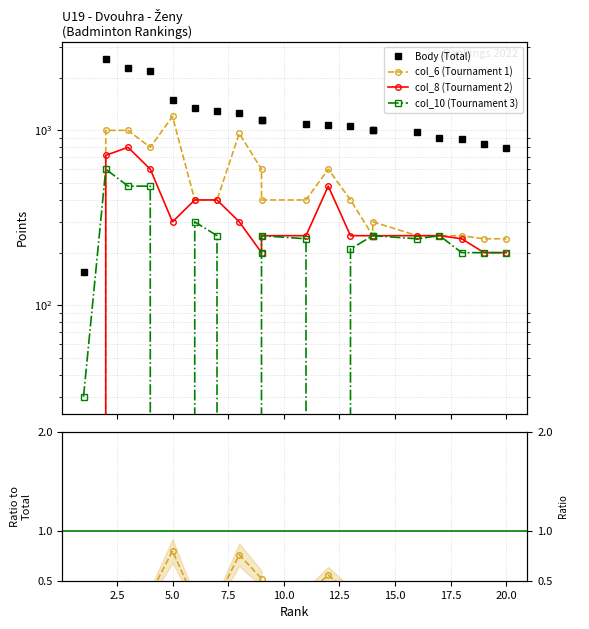

What is the highest value of the col_8 series?

800